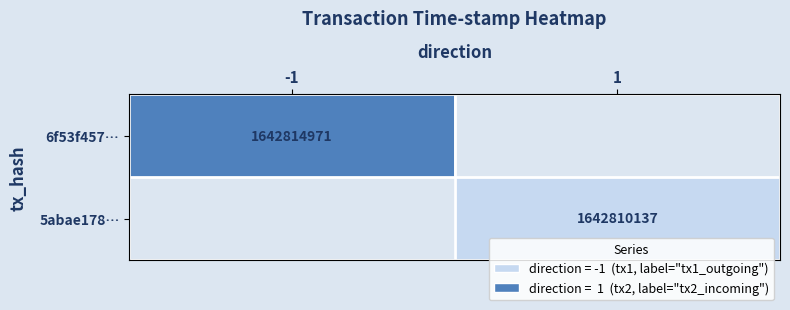

The value of 5abae178… at 1 is 2730073283.6. True or false?

False